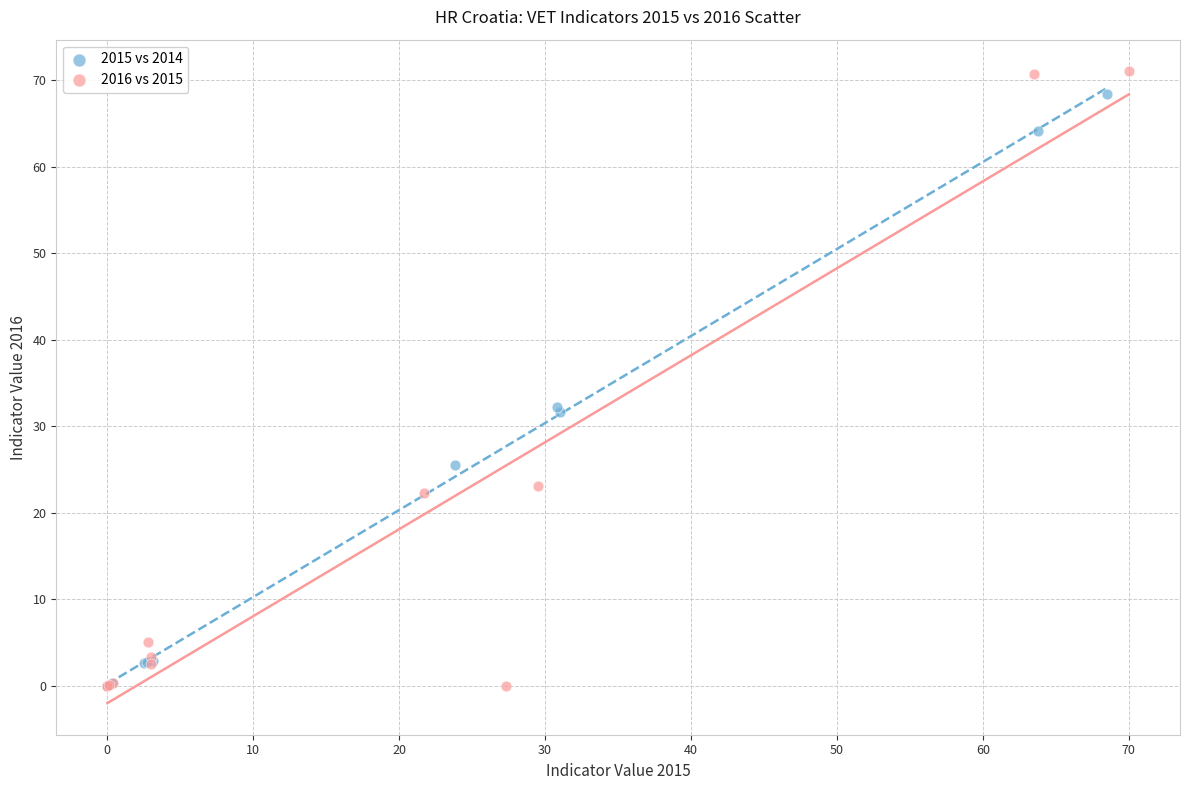

What are all the series names shown in the legend?

2015 vs 2014, 2016 vs 2015